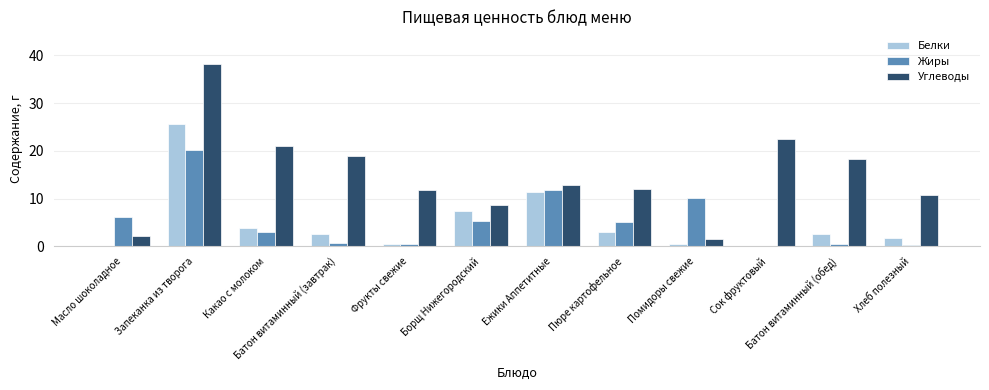

True or false: Жиры has a value of 0.5 at Фрукты свежие.

True